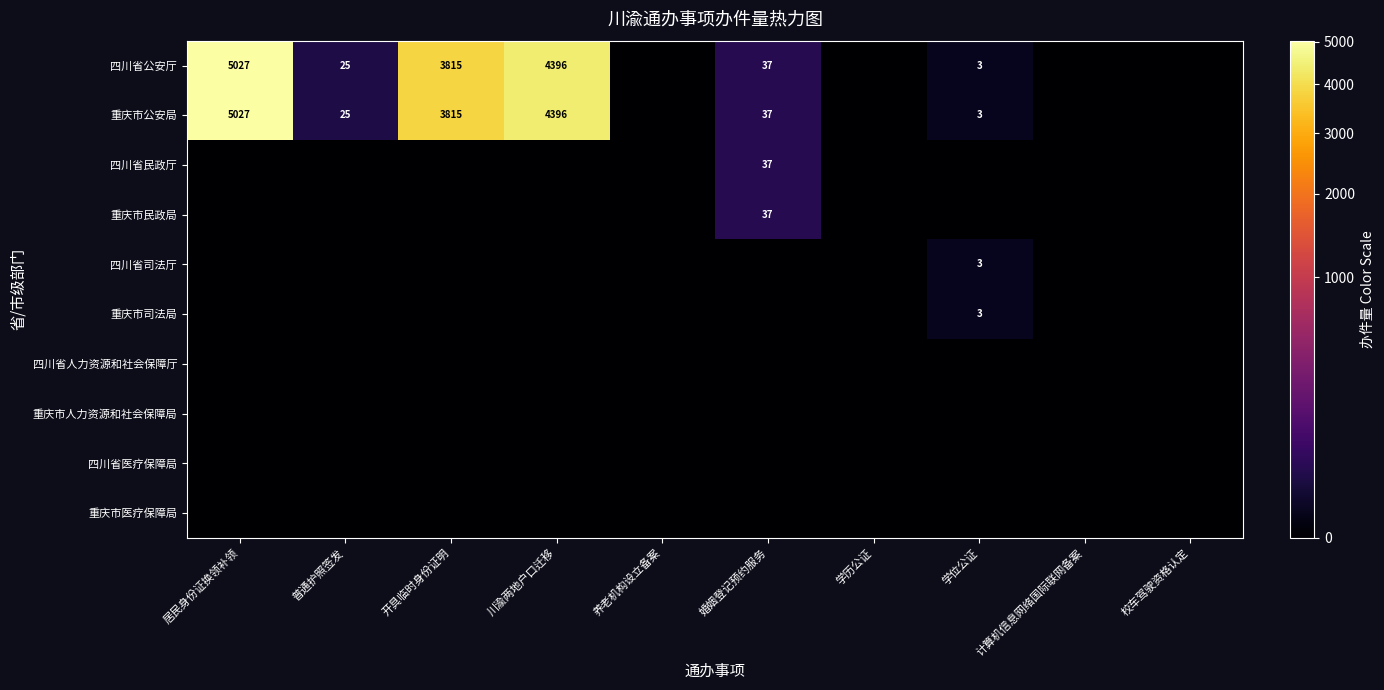

The value of 重庆市公安局 at 居民身份证换领补领 is 5027. True or false?

True